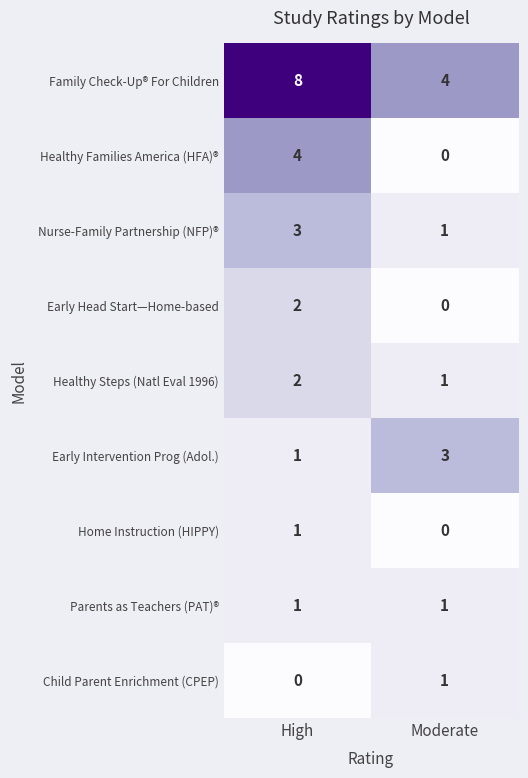

How many series are shown in this chart?

9